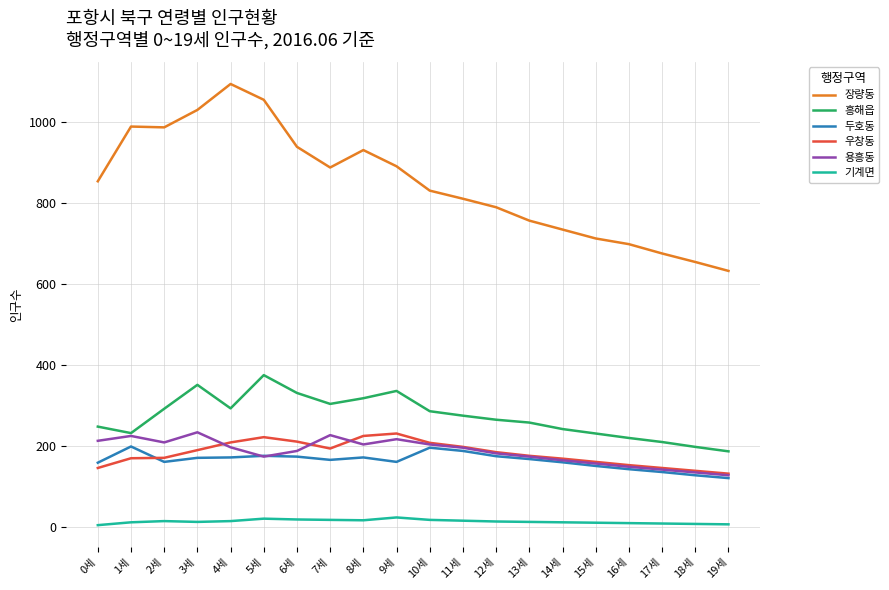

The value of 용흥동 at 18세 is 213. True or false?

False